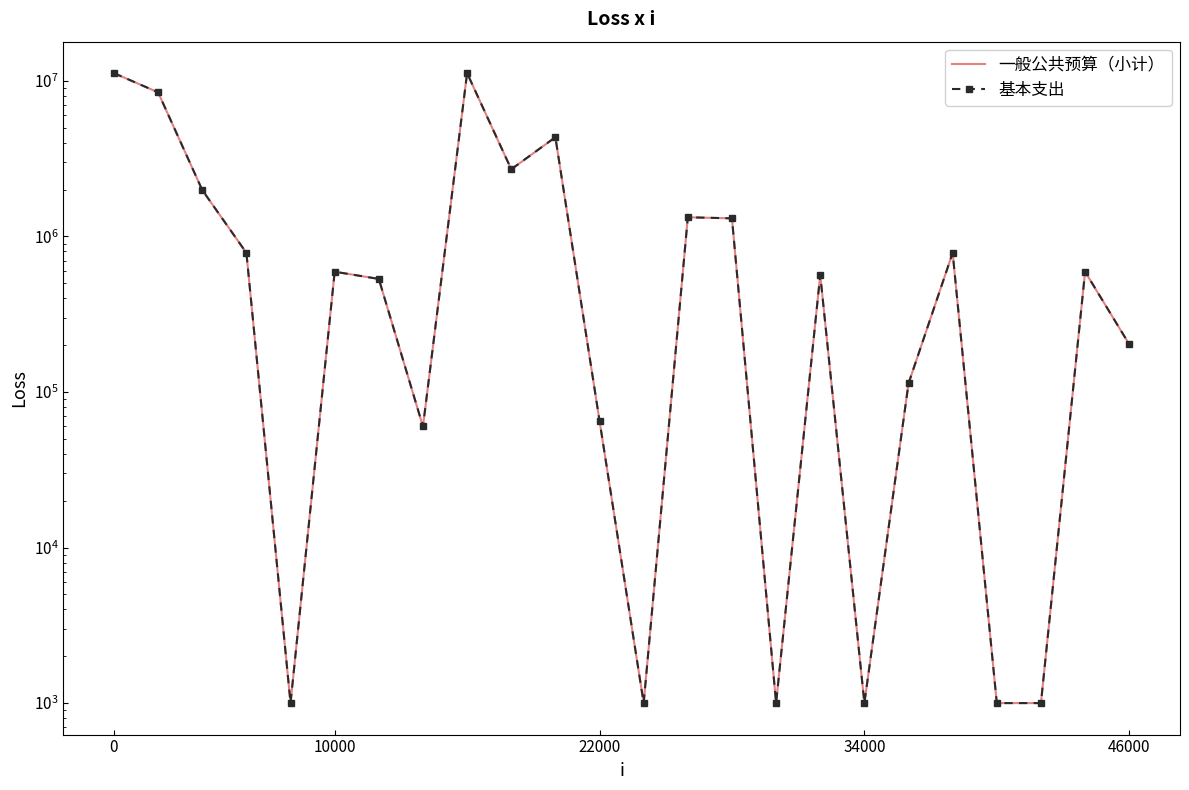

What are all the series names shown in the legend?

一般公共预算（小计）, 基本支出